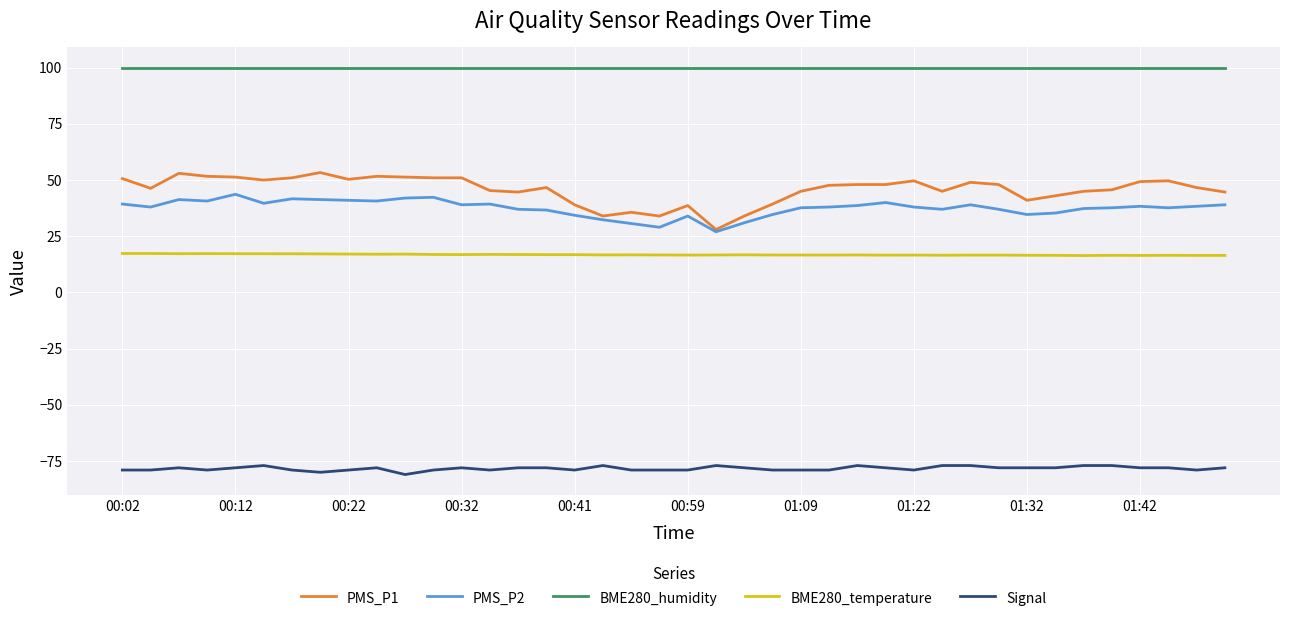

Rank the series by their maximum value, from highest to lowest.

BME280_humidity, PMS_P1, PMS_P2, BME280_temperature, Signal